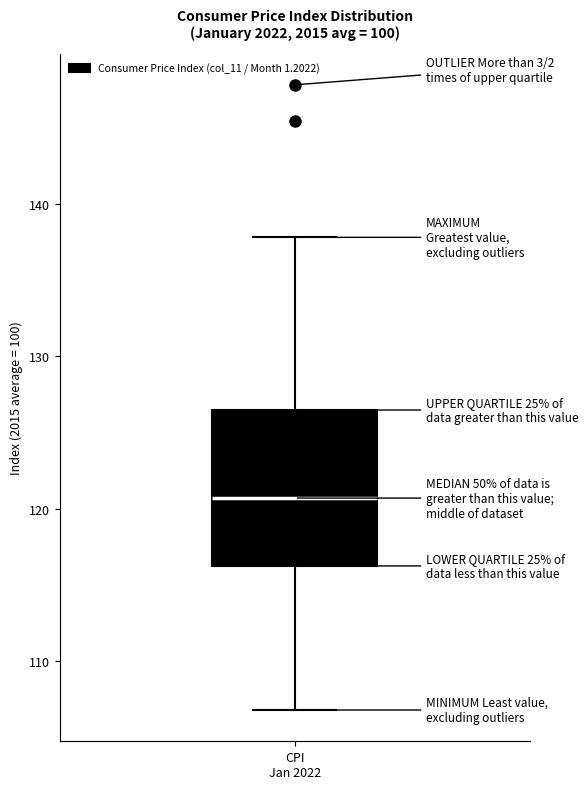

Read this box plot against the y-axis: the position of the median line, the range covered by the box, and the ends of both whiskers. The values are not printed on the chart, so give them approximately, as read against the axis.

median 121, box 116 to 126, whiskers 107 to 138